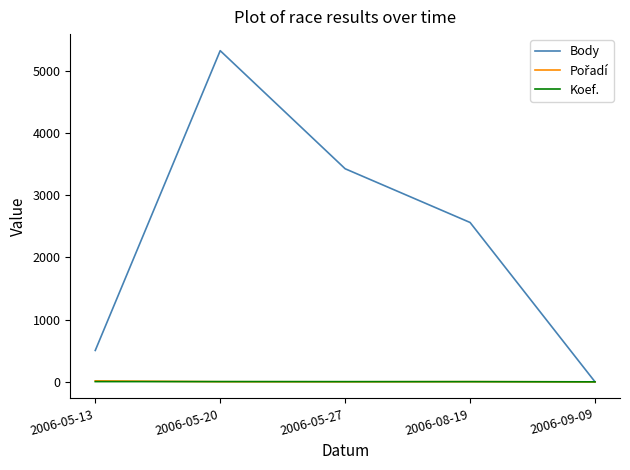

What is the total value across all series at 2006-08-19?

2569